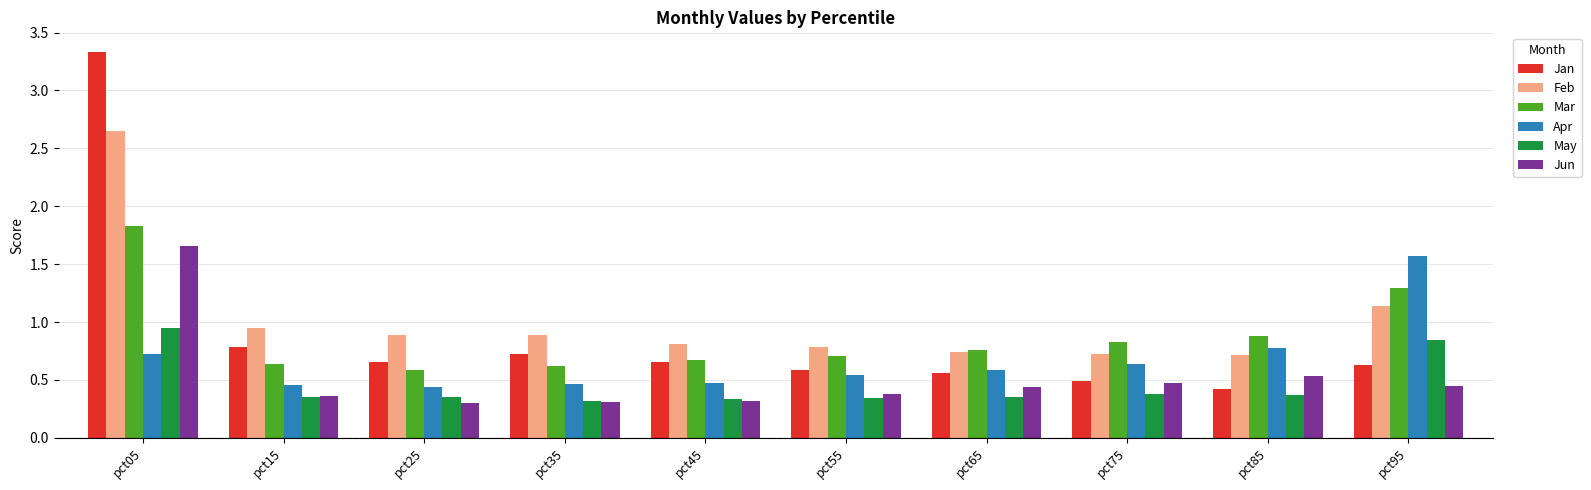

At which category is the sum across all series the highest?

pct05